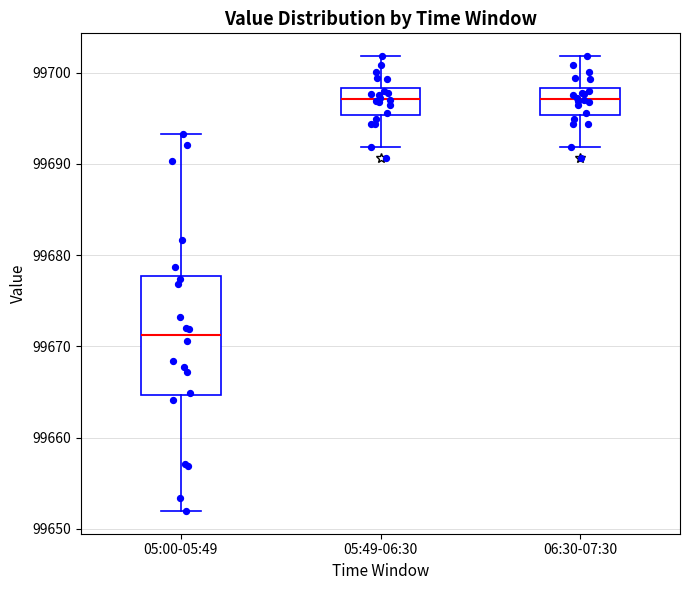

Reading left to right, read every box against the y-axis: the position of its median line, the range the box covers, and the ends of its whiskers. The values are not printed on the chart, so give them approximately, as read against the axis.

05:00-05:49: median 99671, box 99665 to 99678, whiskers 99652 to 99693
05:49-06:30: median 99697, box 99695 to 99698, whiskers 99692 to 99702
06:30-07:30: median 99697, box 99695 to 99698, whiskers 99692 to 99702